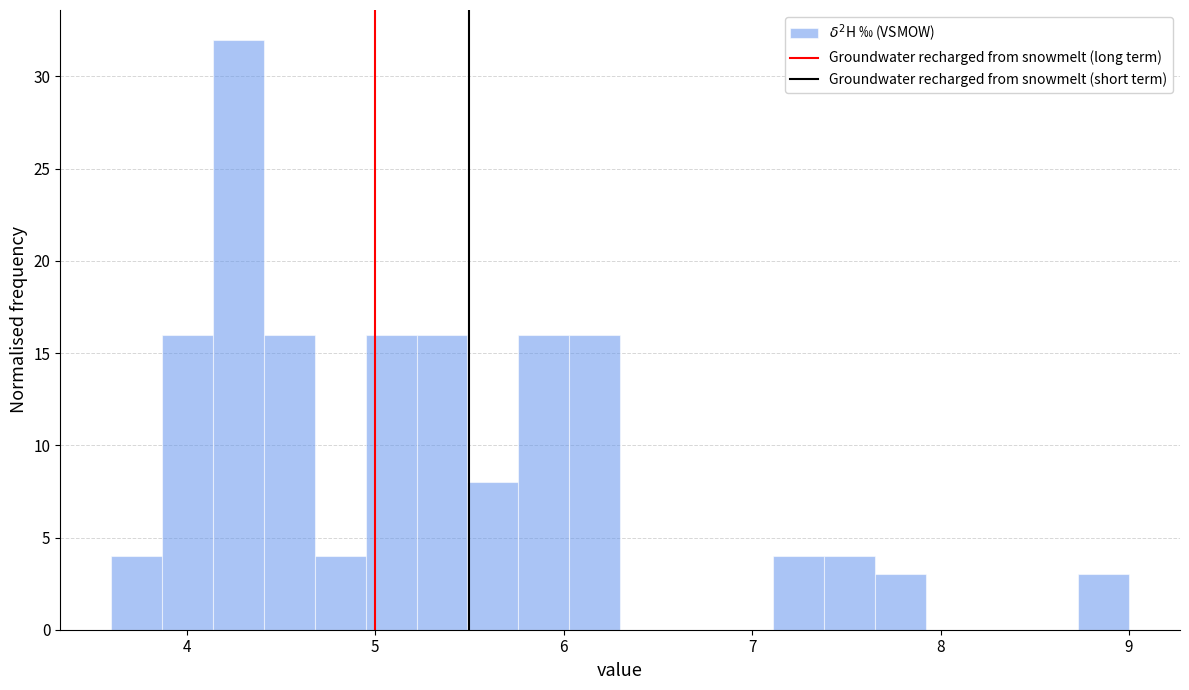

Read against the x-axis, roughly where is the centre of the tallest bar?

4.3